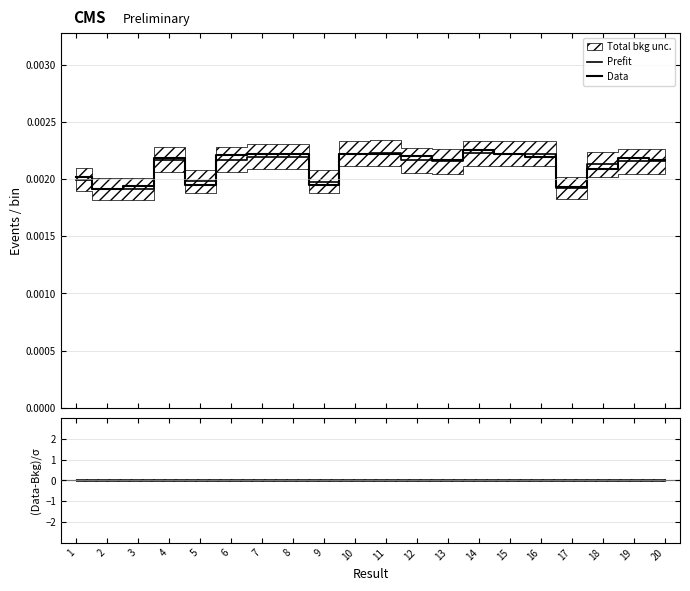

At how many categories does at least one series exceed 0?

20